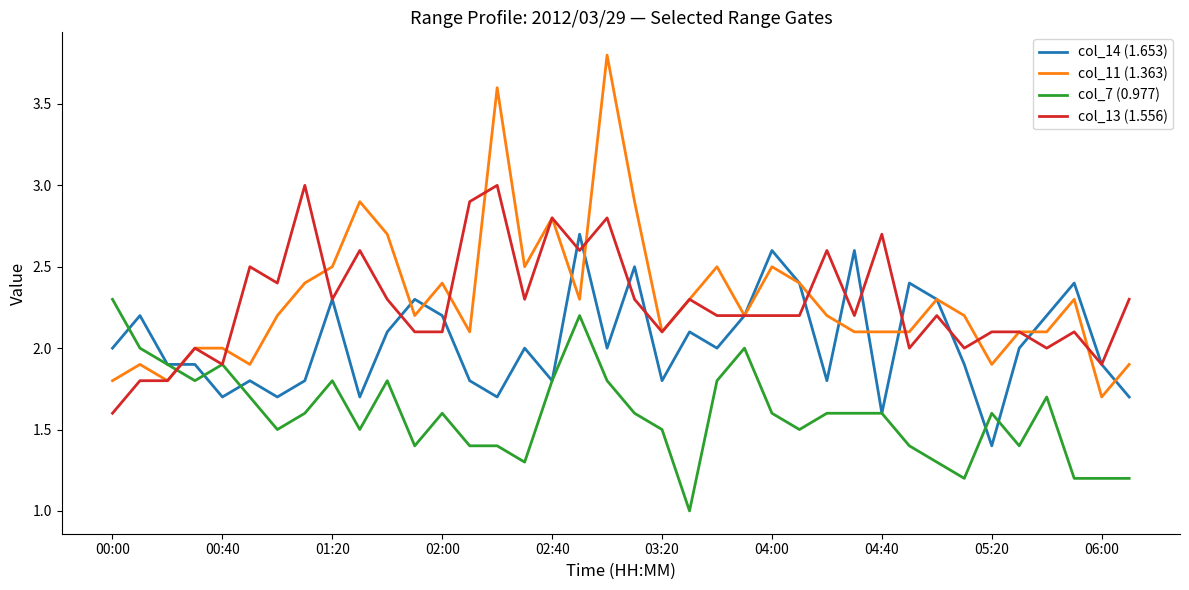

What is the maximum value for col_13 (1.556)?

3.0